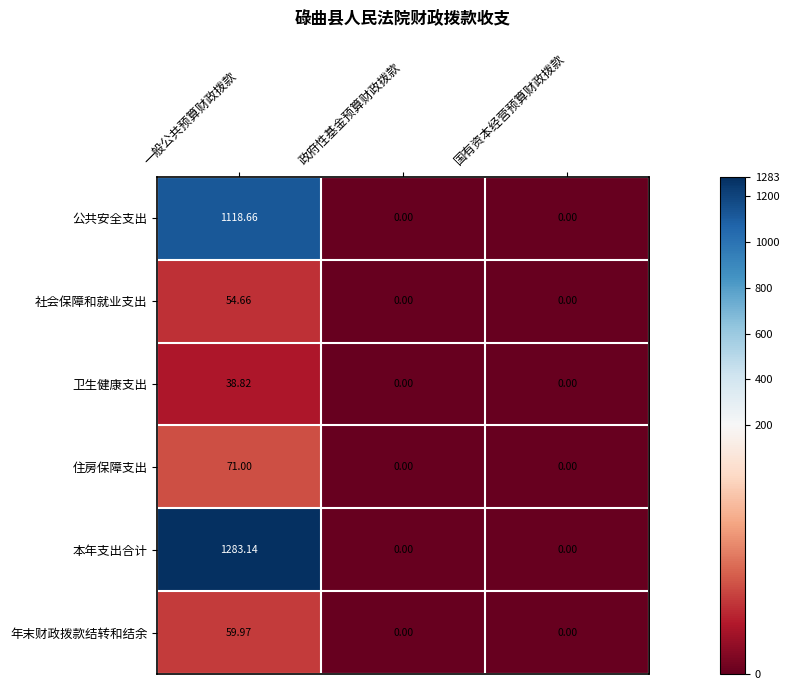

Which series has the largest range (max minus min)?

本年支出合计